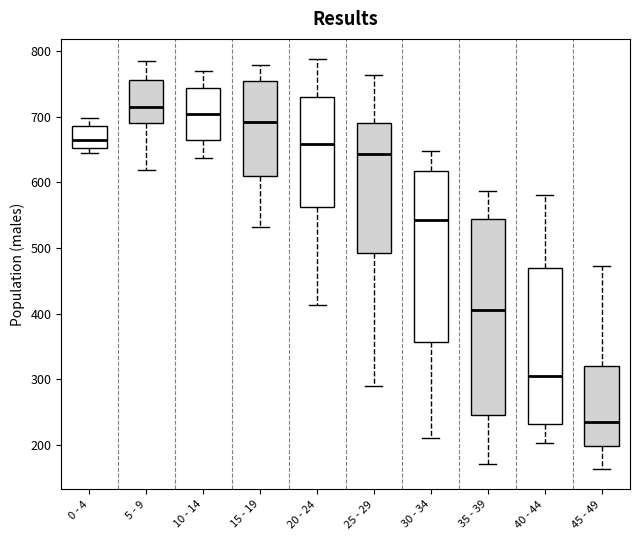

Reading left to right, read every box against the y-axis: the position of its median line, the range the box covers, and the ends of its whiskers. The values are not printed on the chart, so give them approximately, as read against the axis.

0 - 4: median 660, box 650 to 690, whiskers 640 to 700
5 - 9: median 710, box 690 to 760, whiskers 620 to 790
10 - 14: median 700, box 670 to 740, whiskers 640 to 770
15 - 19: median 690, box 610 to 750, whiskers 530 to 780
20 - 24: median 660, box 560 to 730, whiskers 410 to 790
25 - 29: median 640, box 490 to 690, whiskers 290 to 760
30 - 34: median 540, box 360 to 620, whiskers 210 to 650
35 - 39: median 410, box 250 to 540, whiskers 170 to 590
40 - 44: median 310, box 230 to 470, whiskers 200 to 580
45 - 49: median 240, box 200 to 320, whiskers 160 to 470